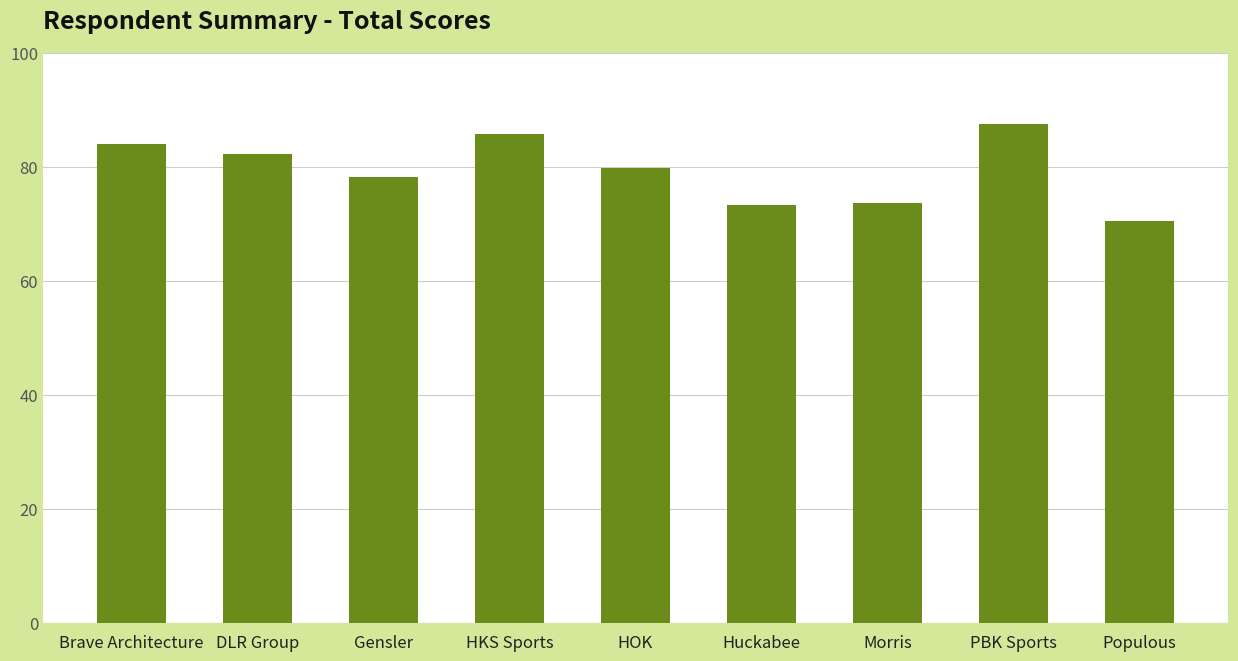

How many bars are there in total?

9